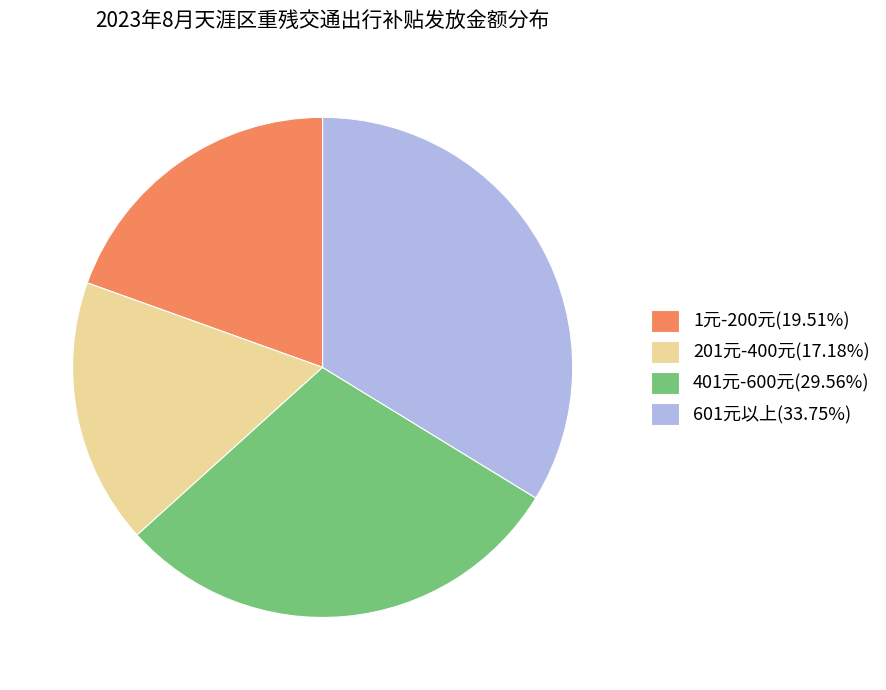

Does any single category account for the majority?

No